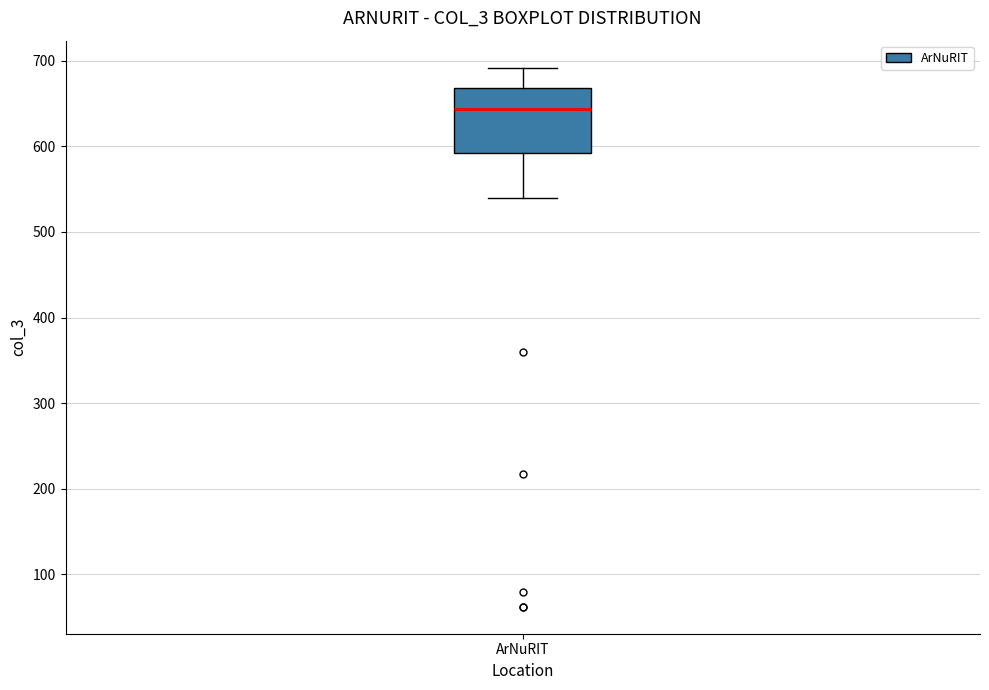

Where does the median line of the box for ArNuRIT sit on the y-axis? The values are not printed on the chart, so give them approximately, as read against the axis.

640